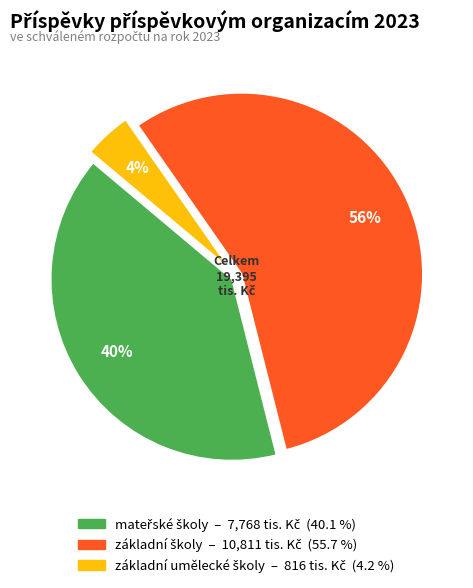

Is there a majority slice in this chart?

Yes